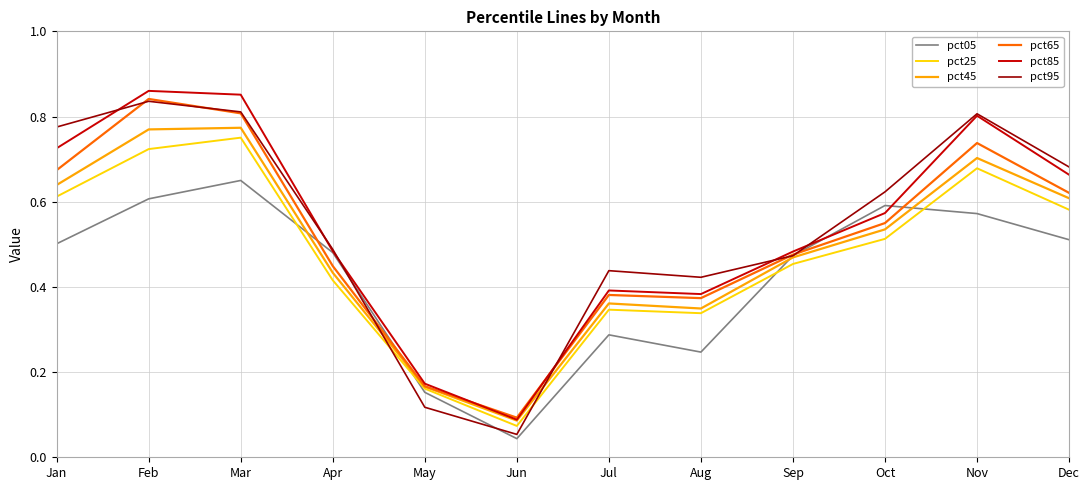

Which series changed the most between Jan and Nov?

pct85